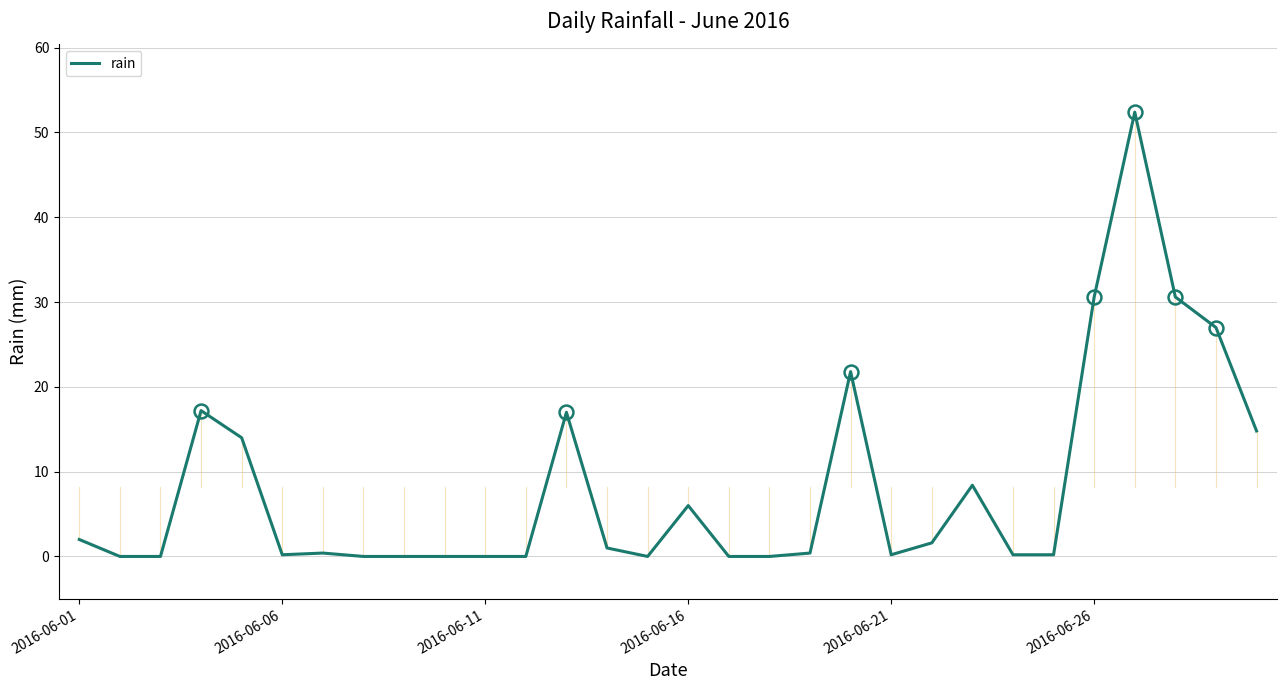

What is the sum of all values?

246.0